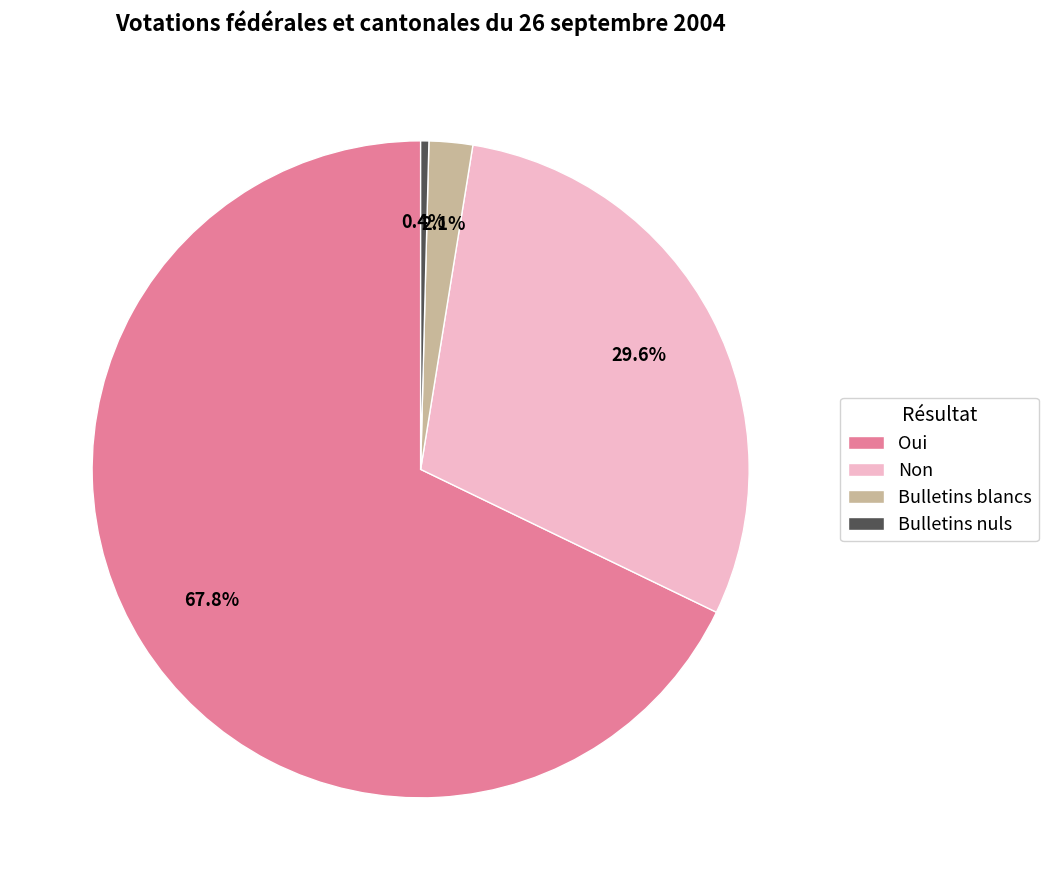

How many segments does this pie chart have?

4